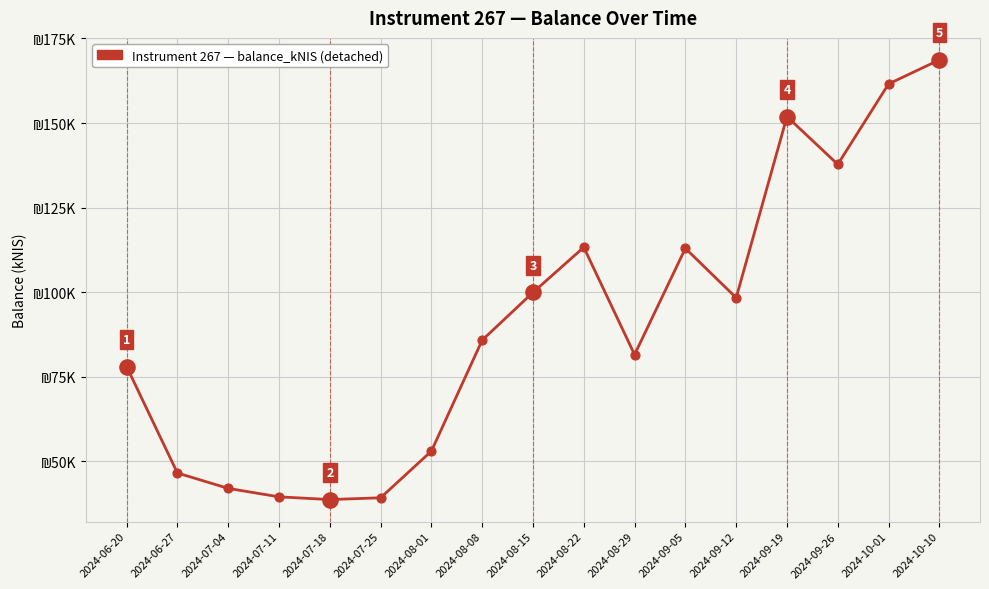

Is this an area chart (filled region under the line)?

No